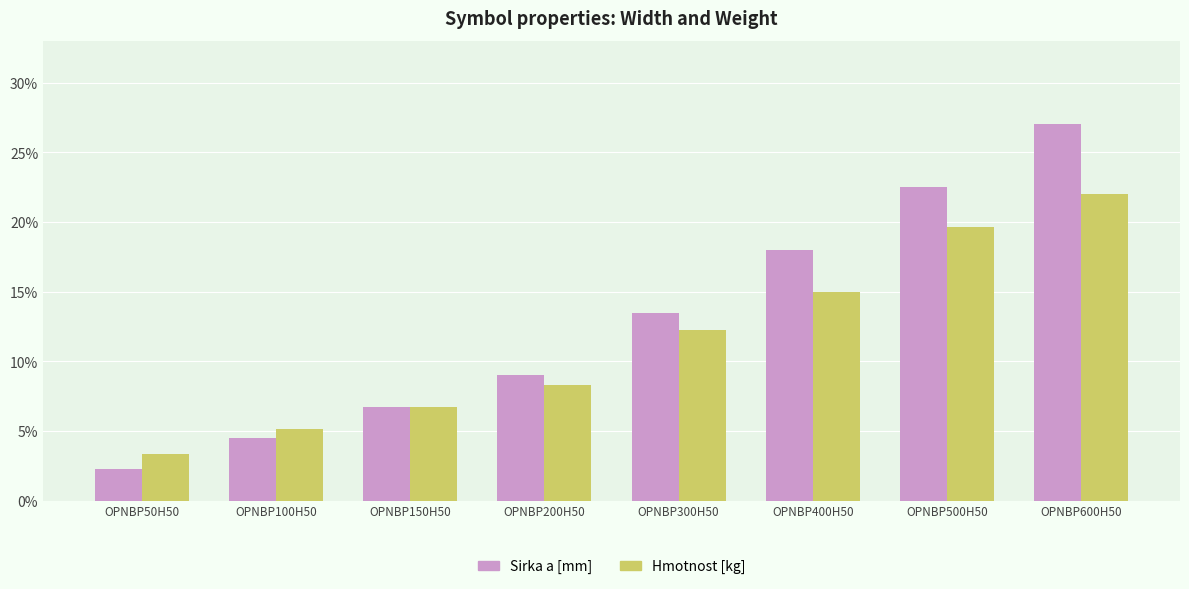

What are all the series names shown in the legend?

Sirka a [mm], Hmotnost [kg]